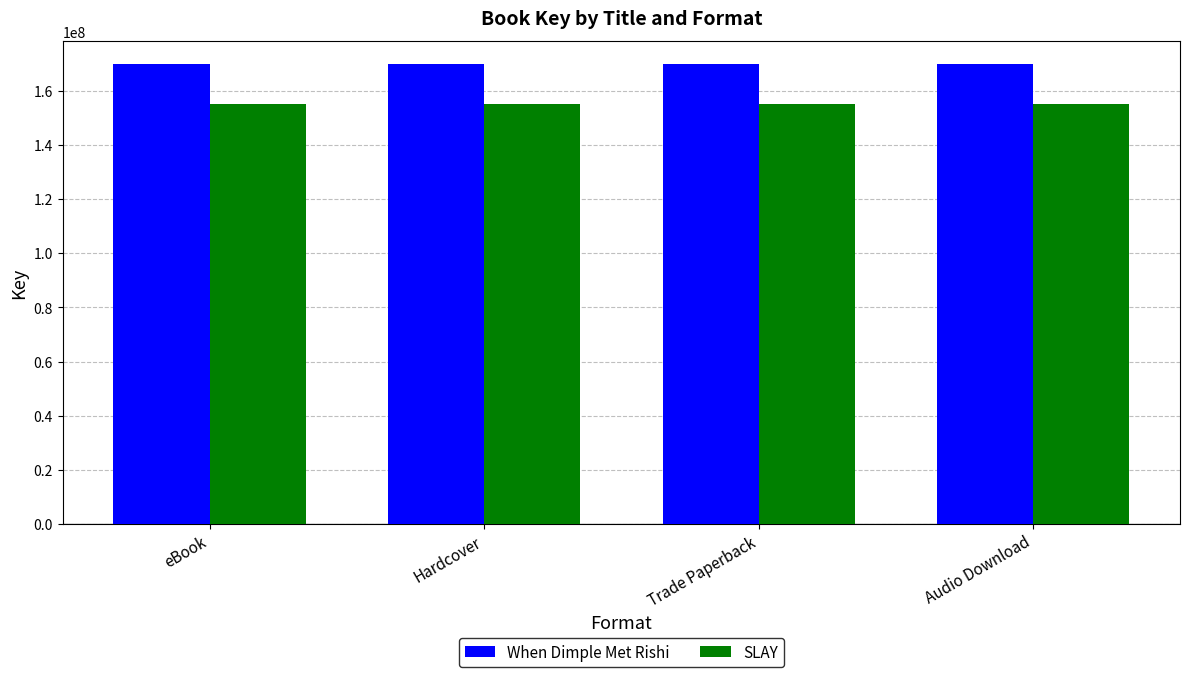

True or false: SLAY has a value of 155094109 at Audio Download.

True